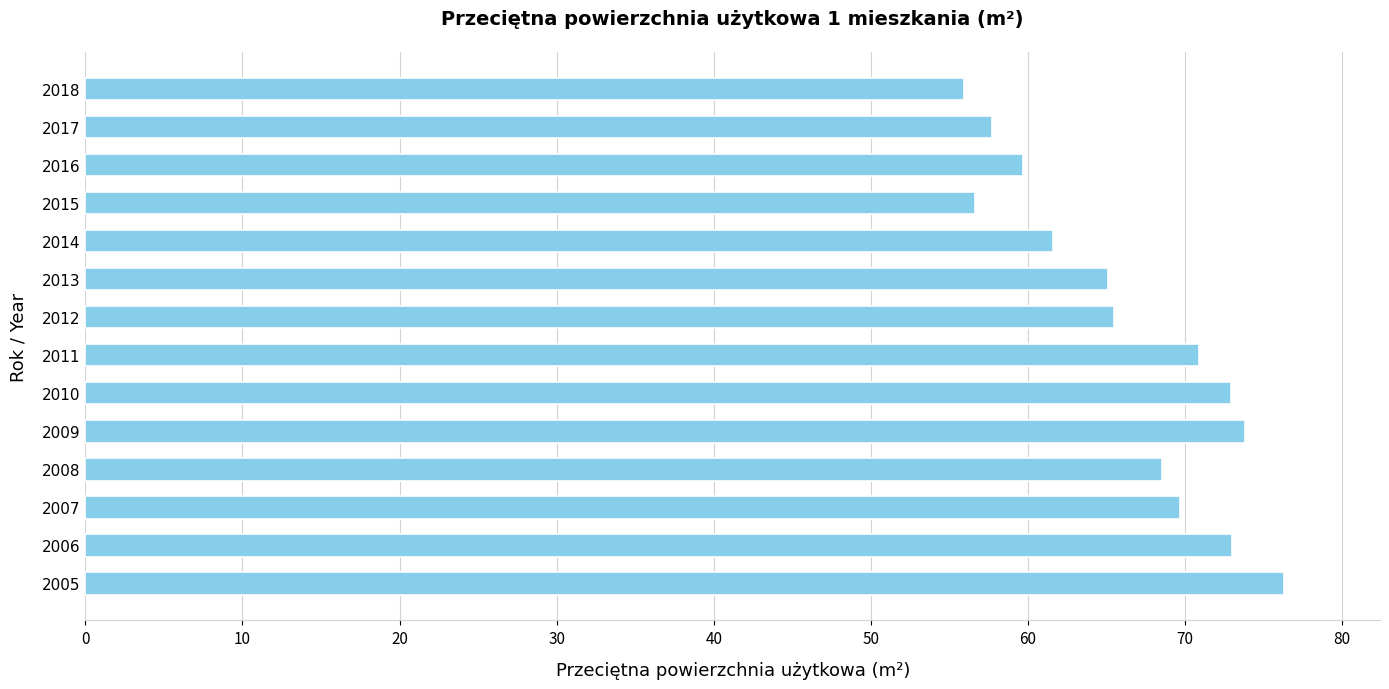

How many bars are there in total?

14